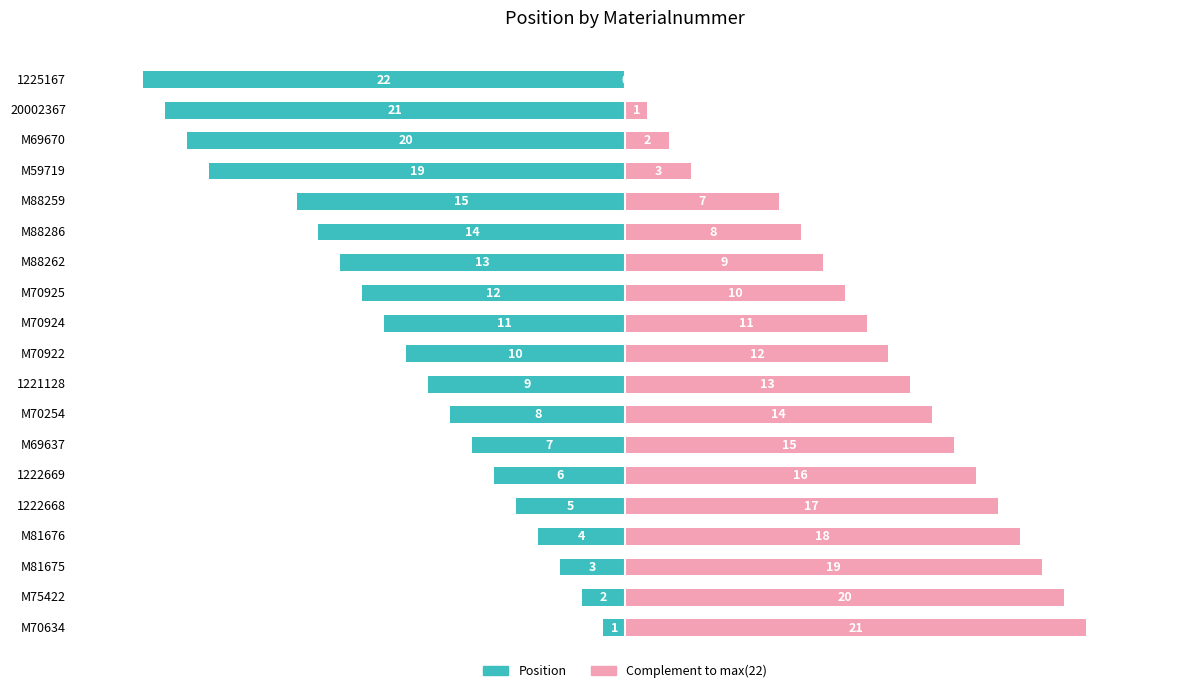

The Position (left) series shows -22 at M88286. True or false?

False